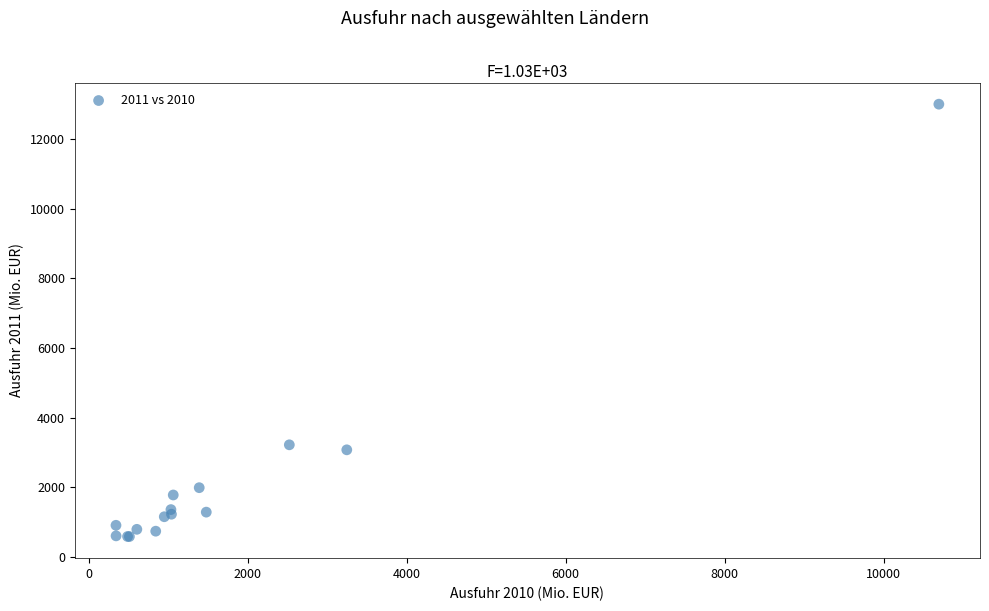

What Y value in the scatter plot is closest to 6793?

3221.3